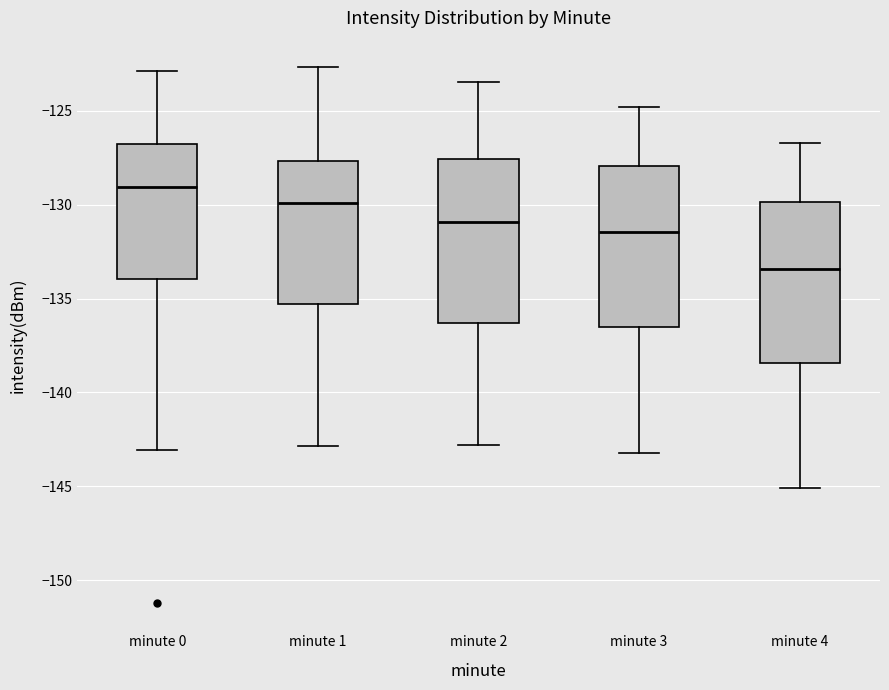

Reading left to right, read every box against the y-axis: the position of its median line, the range the box covers, and the ends of its whiskers. The values are not printed on the chart, so give them approximately, as read against the axis.

minute 0: median -129.0, box -134.0 to -127.0, whiskers -143.0 to -123.0
minute 1: median -130.0, box -135.5 to -127.5, whiskers -143.0 to -122.5
minute 2: median -131.0, box -136.5 to -127.5, whiskers -143.0 to -123.5
minute 3: median -131.5, box -136.5 to -128.0, whiskers -143.0 to -125.0
minute 4: median -133.5, box -138.5 to -130.0, whiskers -145.0 to -126.5